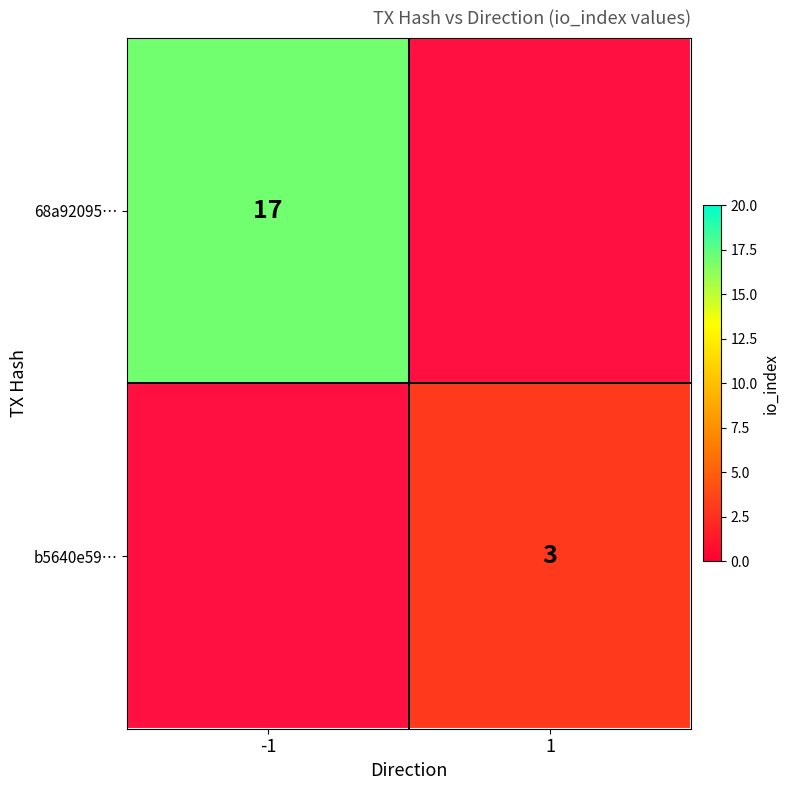

Count the number of categories in the chart.

2